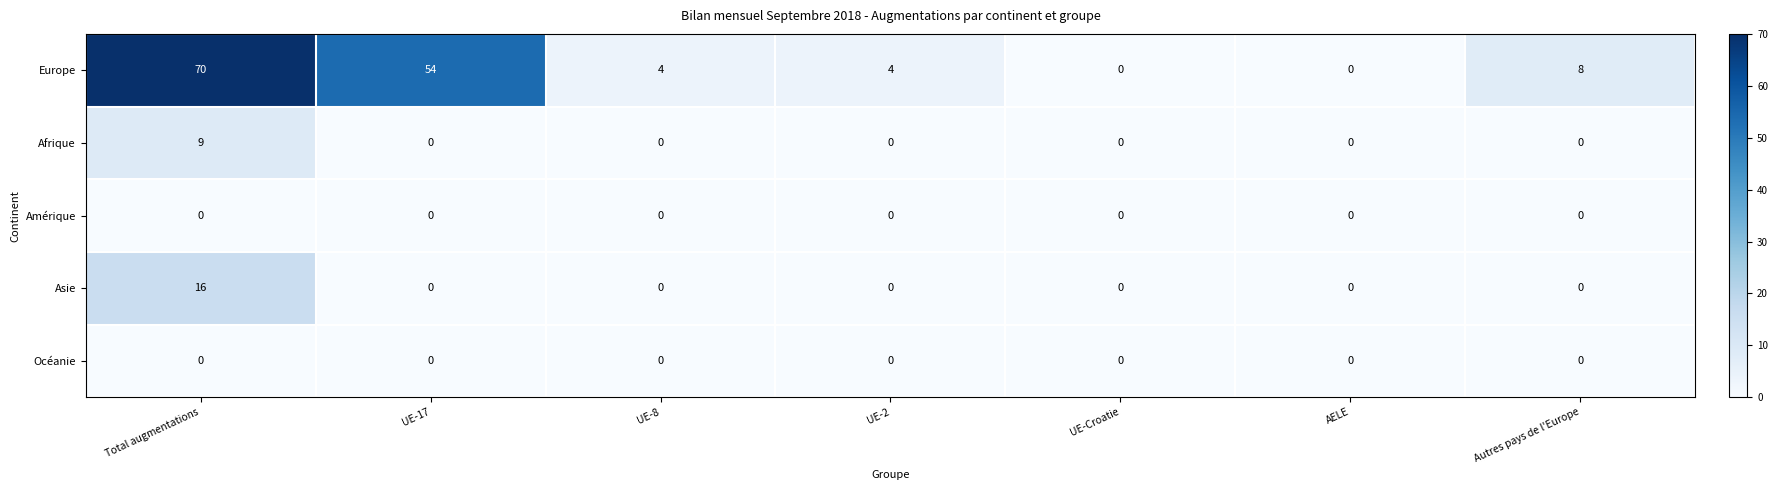

Which series changed the most between UE-8 and Autres pays de l'Europe?

Europe